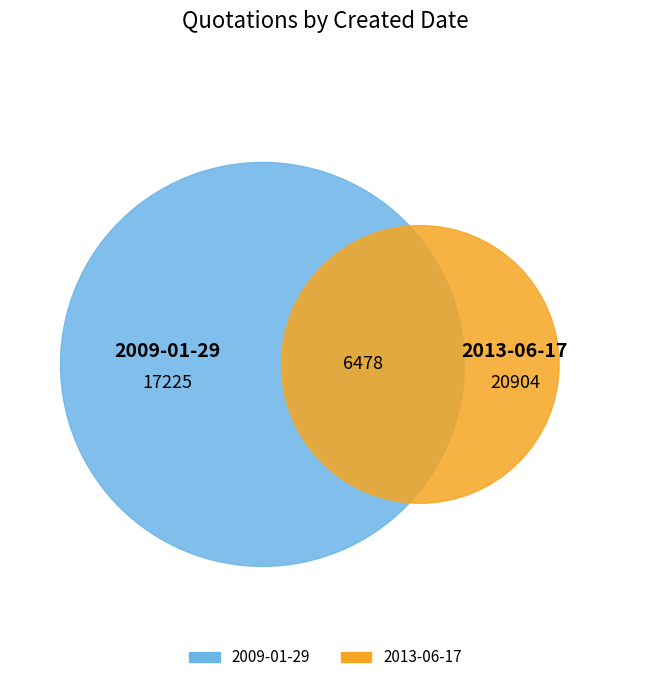

To the nearest percent, what is the combined percentage of 2009-01-29 and 2013-06-17?

100%